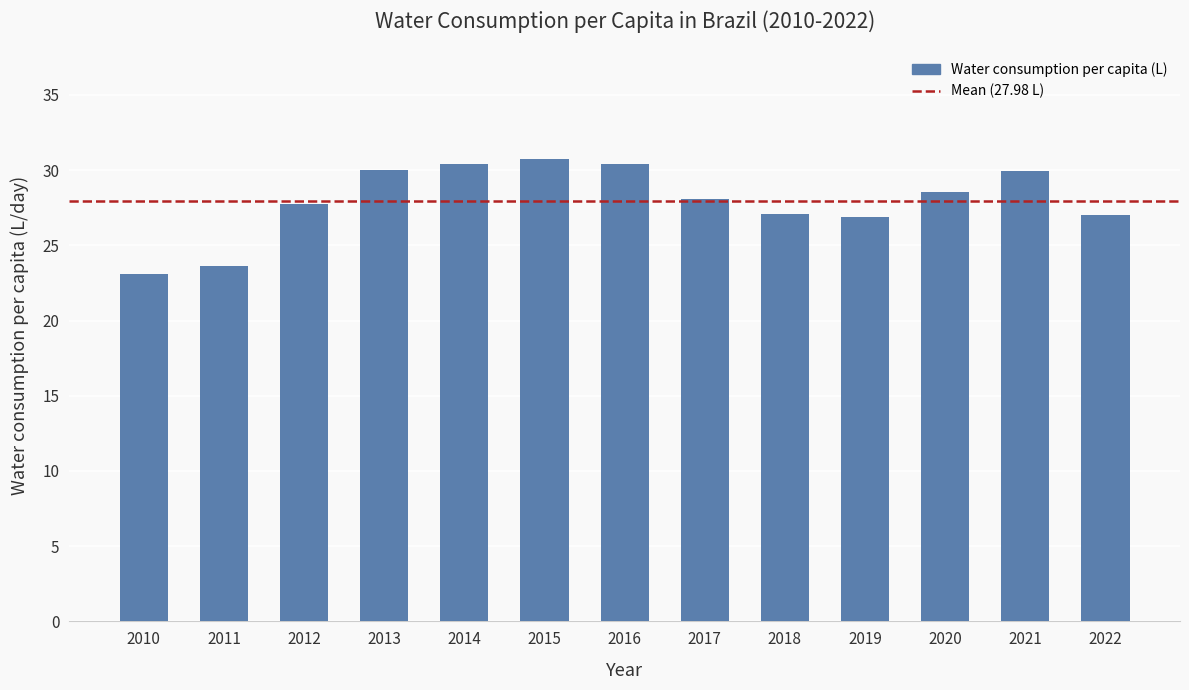

What is the ratio of the value at 2011 to the value at 2012?

0.8